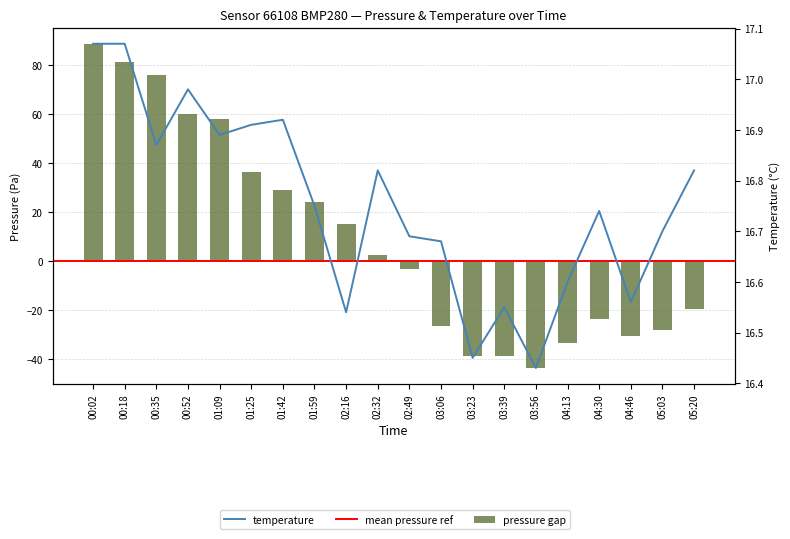

Reading right to left, transcribe all the data shown in this chart.

pressure: -19.6	-28.1	-30.8	-23.8	-33.6	-43.7	-38.7	-38.7	-26.6	-3.2	2.3	15.2	24.2	28.9	36.3	57.8	60.1	75.7	81.2	88.6
temperature: 16.8	16.7	16.6	16.7	16.6	16.4	16.6	16.4	16.7	16.7	16.8	16.5	16.8	16.9	16.9	16.9	17.0	16.9	17.1	17.1